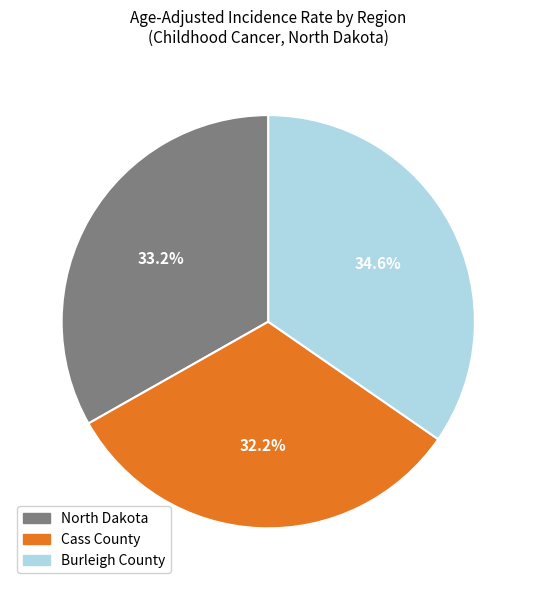

True or false: Burleigh County accounts for 40% of the total.

False